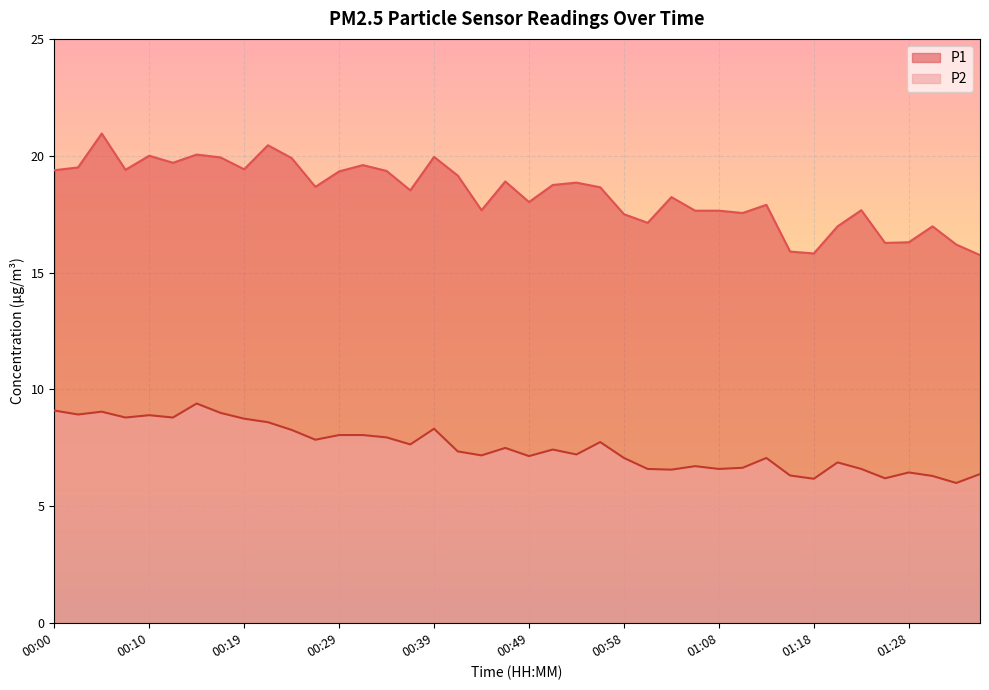

True or false: P1 has a value of 17.6 at 01:11.

True